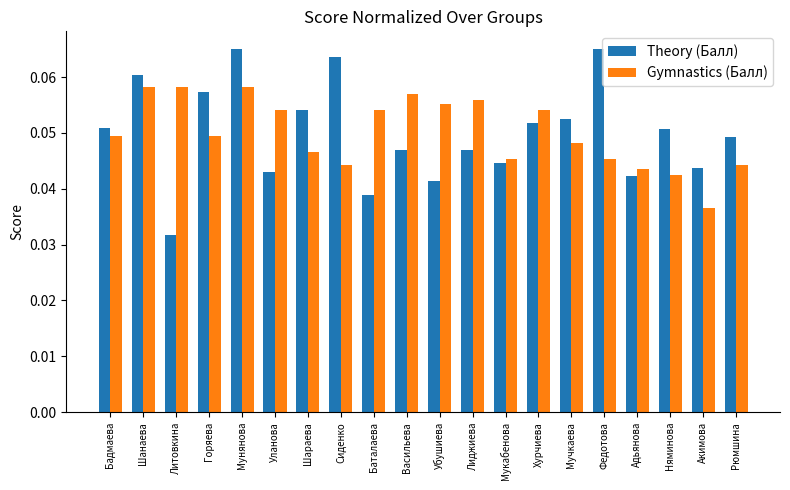

Which label corresponds to the smallest value in the chart?

Литовкина